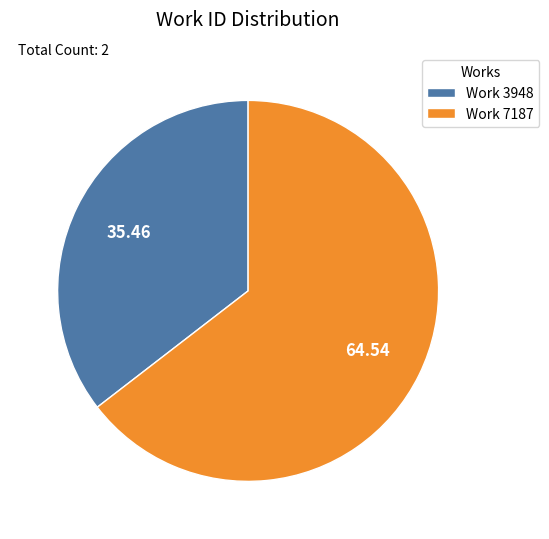

What is the ratio of the value at Work 7187 to the value at Work 3948?

1.8